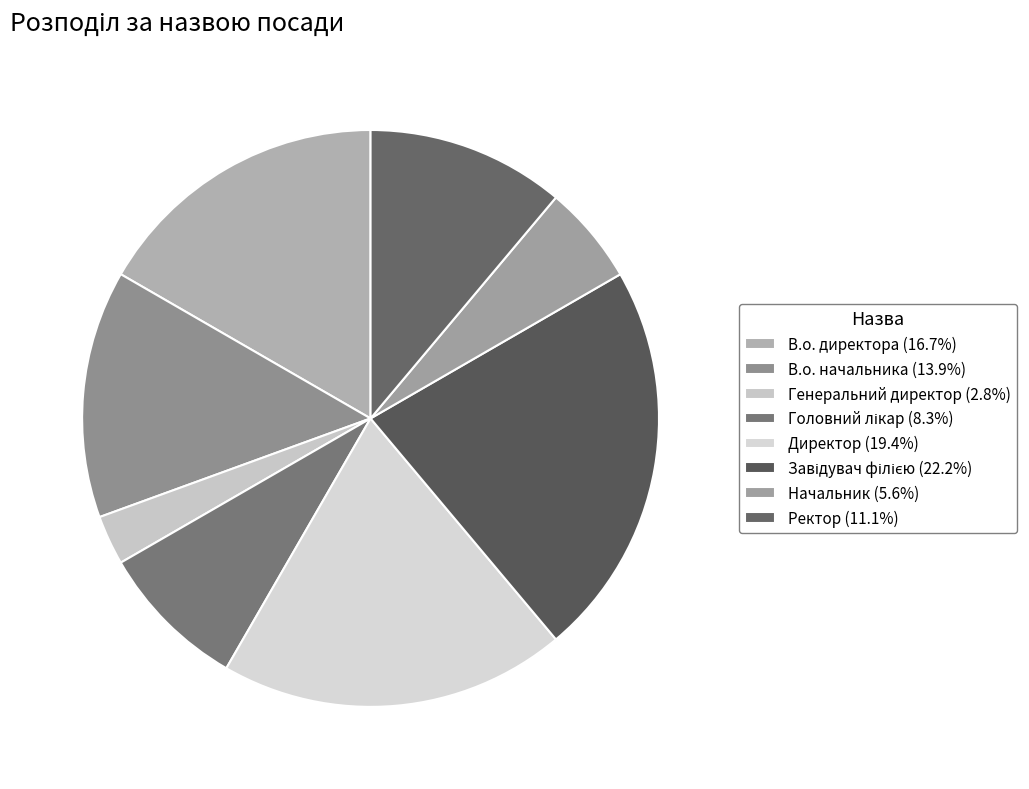

How many segments does this pie chart have?

8